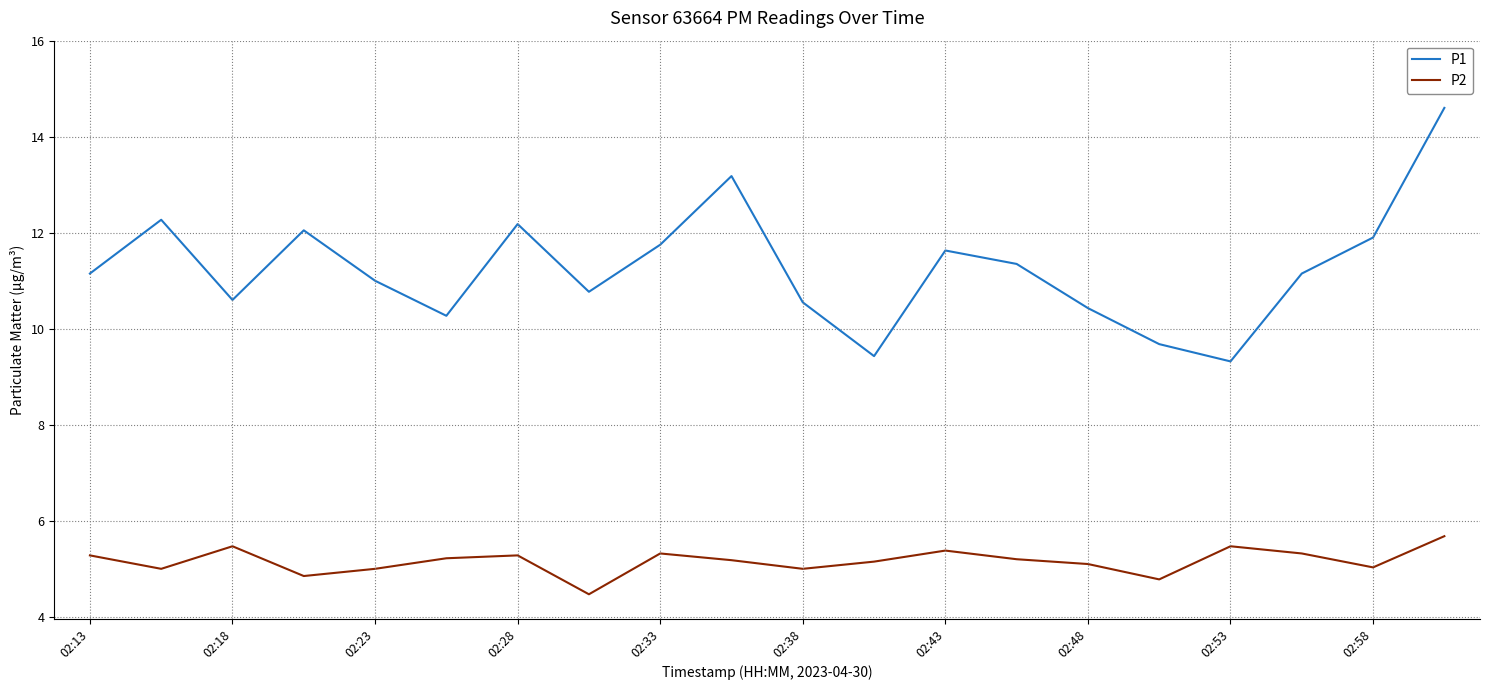

What is the difference between the maximum and minimum values in the P2 series?

1.2